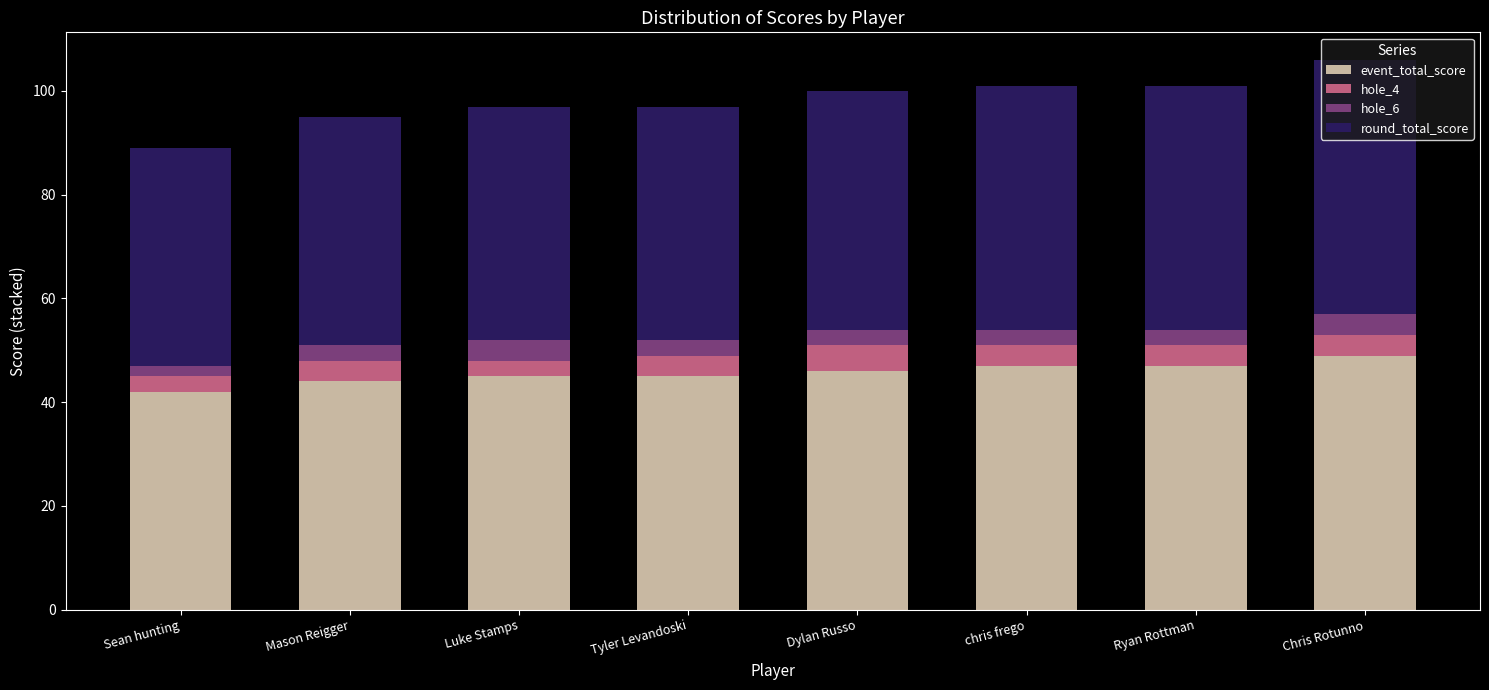

What is the minimum value for event_total_score?

42